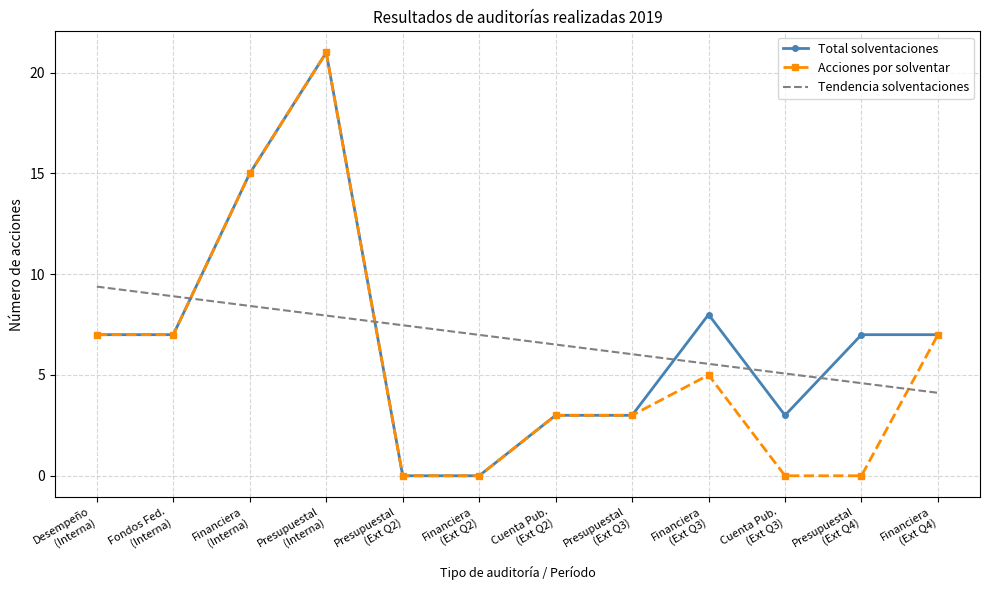

How many times do Acciones por solventar and Tendencia solventaciones cross each other?

3